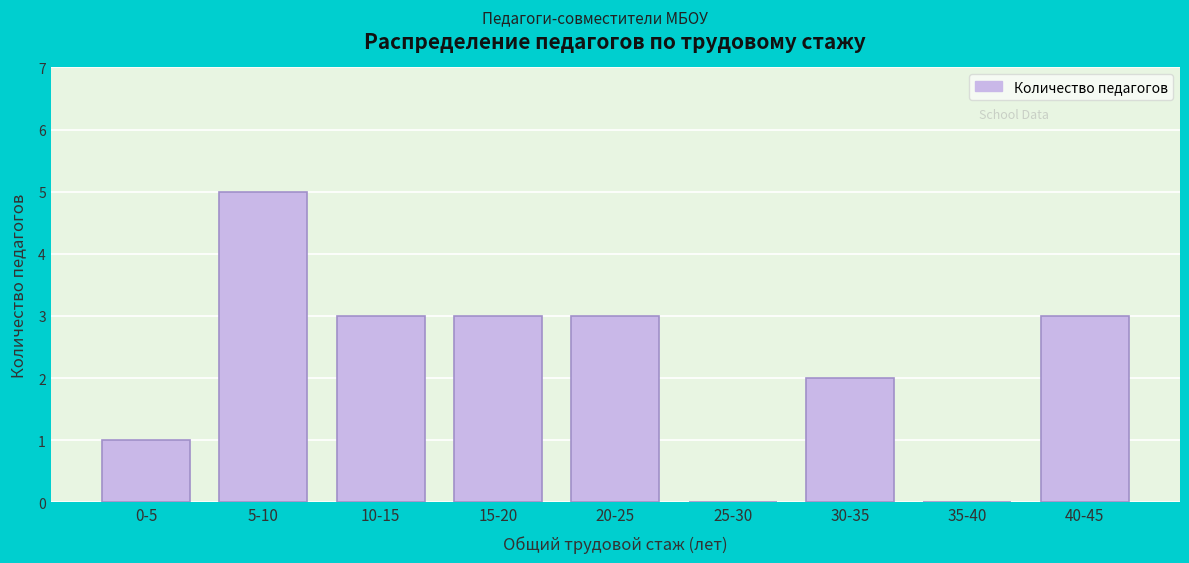

Reading left to right, extract all data points from this chart.

0-5=1	5-10=5	10-15=3	15-20=3	20-25=3	25-30=0	30-35=2	35-40=0	40-45=3